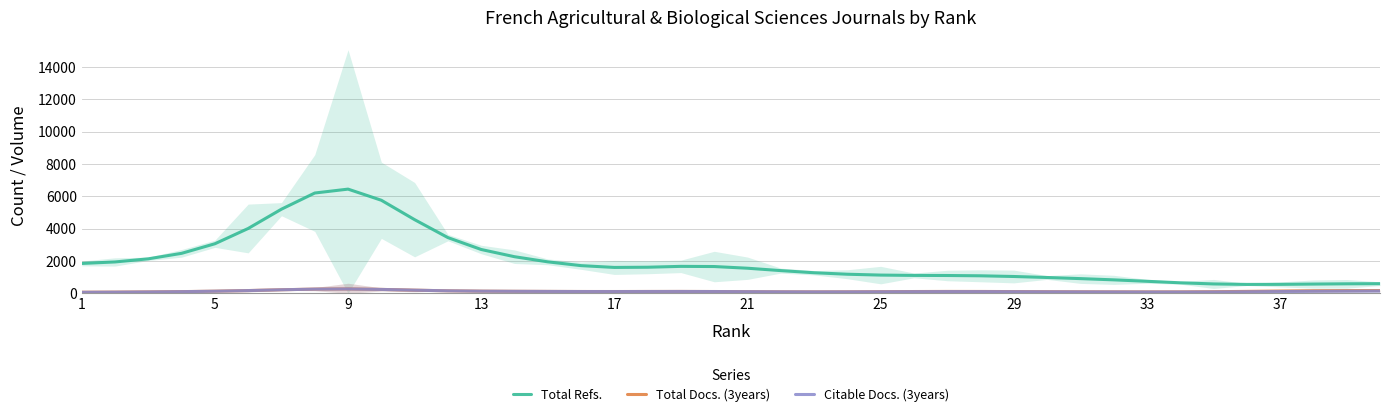

At which label does Citable Docs. (3years) first exceed 108?

5